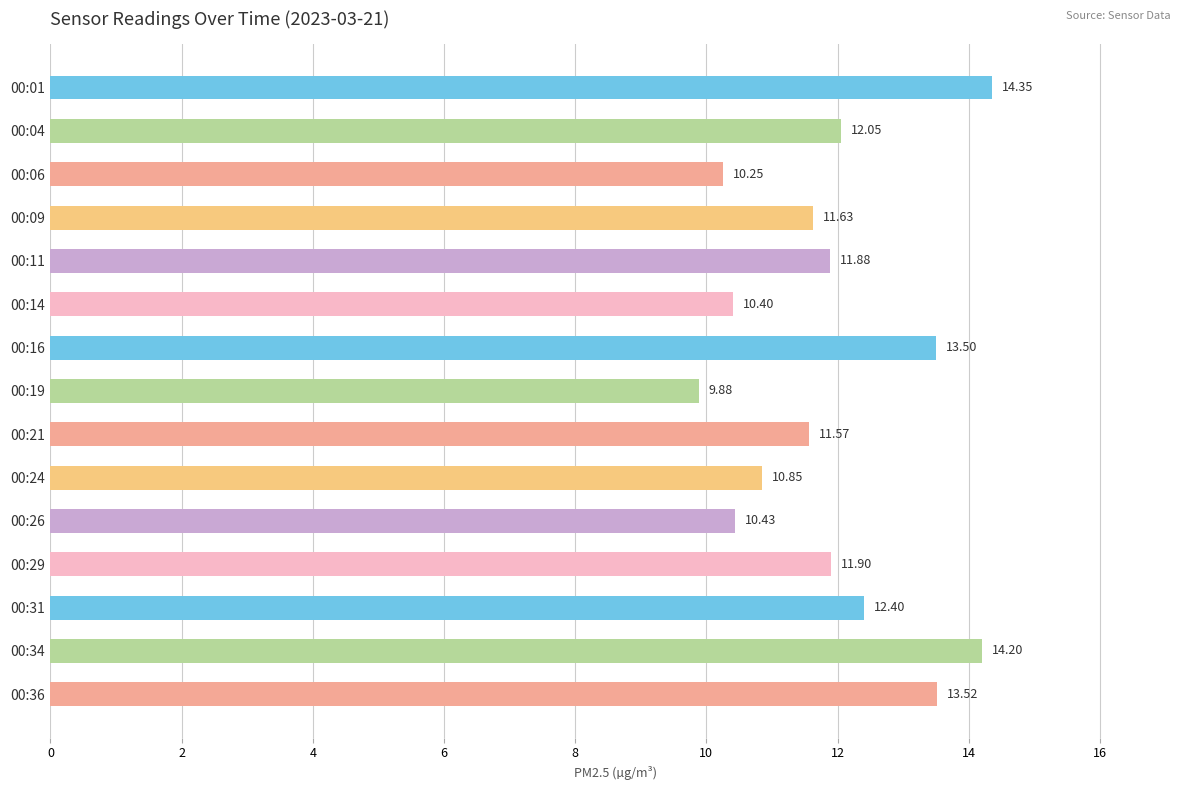

Does the chart contain any negative values?

No